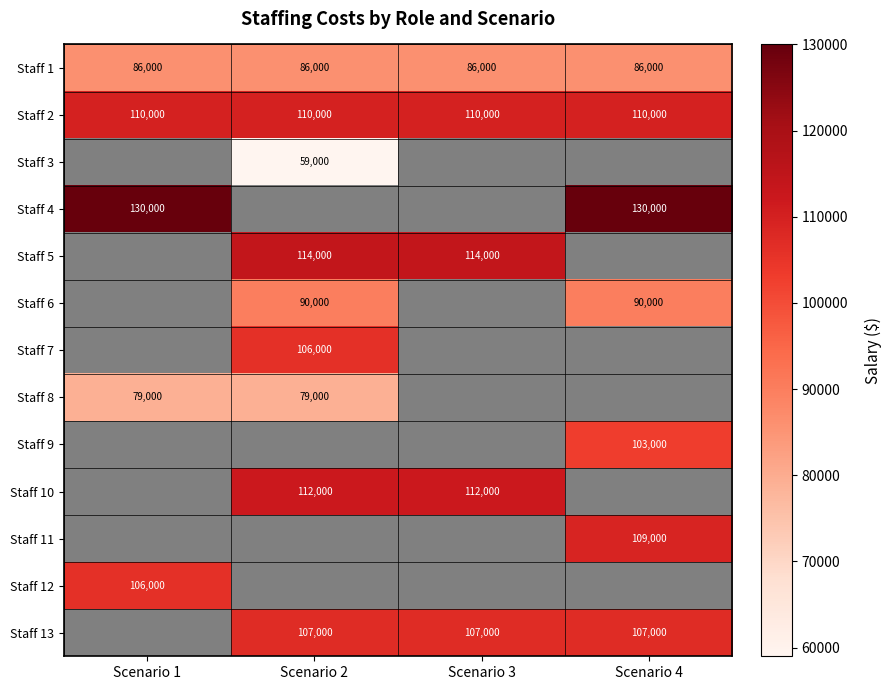

What is the maximum value shown in the chart?

130000.0